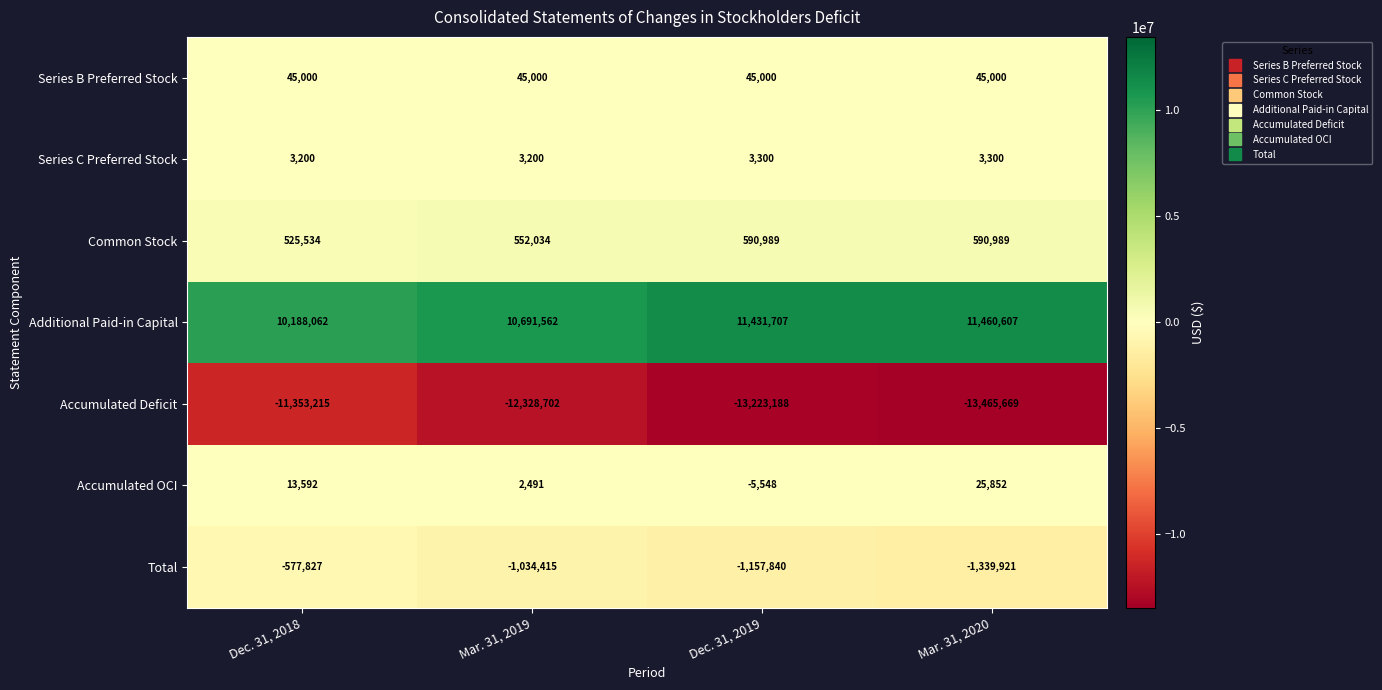

How many Total values are between -1157840 and -577827?

3